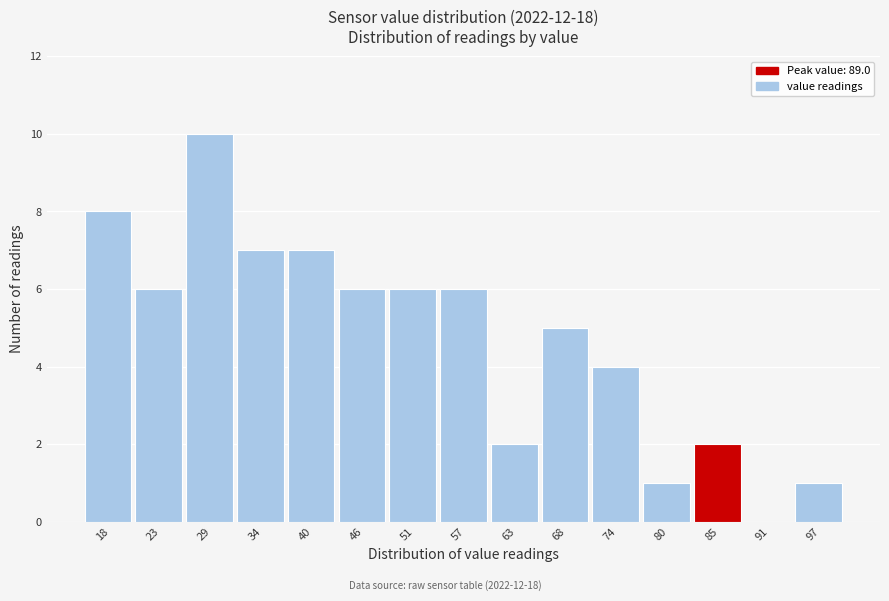

Reading right to left, list all the values displayed in this chart.

97=1	91=0	85=2	80=1	74=4	68=5	63=2	57=6	51=6	46=6	40=7	34=7	29=10	23=6	18=8